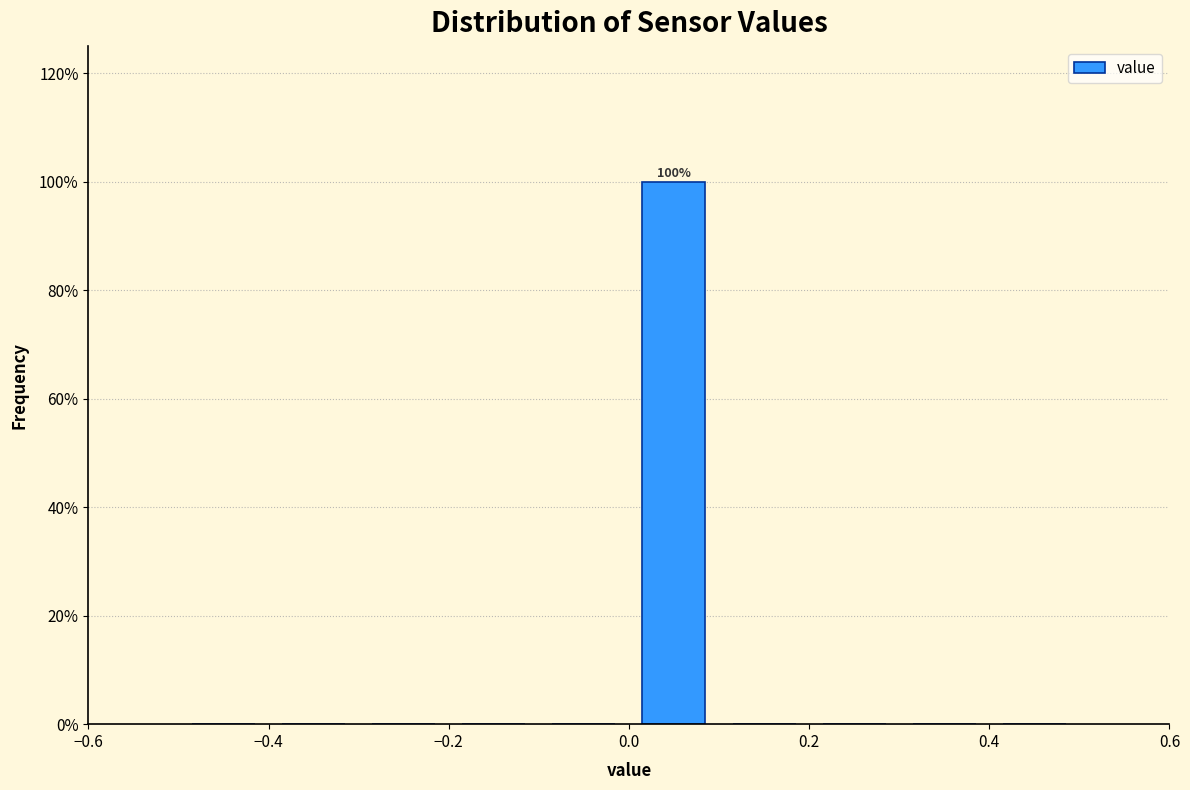

Which range on the x-axis has the tallest bar?

0.0 to 0.1